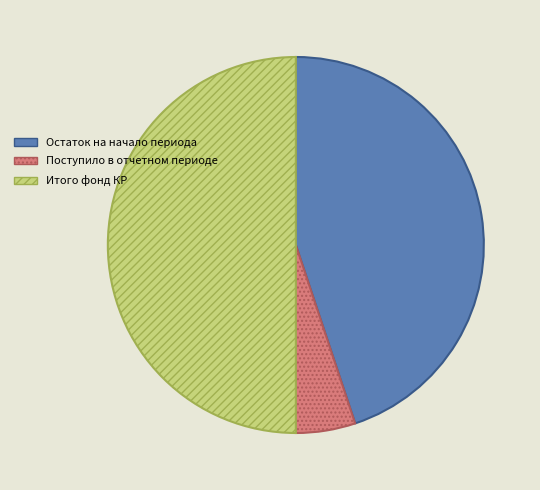

Which category has the biggest portion of the pie?

Итого фонд КР